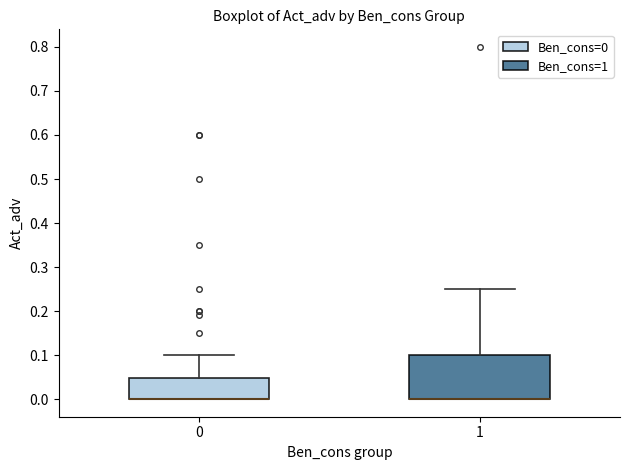

Reading left to right, transcribe this box plot: for each box, give where its median line is, the range the box spans, and where its two whiskers end, as read against the y-axis. The values are not printed on the chart, so give them approximately, as read against the axis.

0: median 0.00 (drawn on the box's lower edge), box 0.00 to 0.05, whiskers 0.00 to 0.10
1: median 0.00 (drawn on the box's lower edge), box 0.00 to 0.10, whiskers 0.00 to 0.25